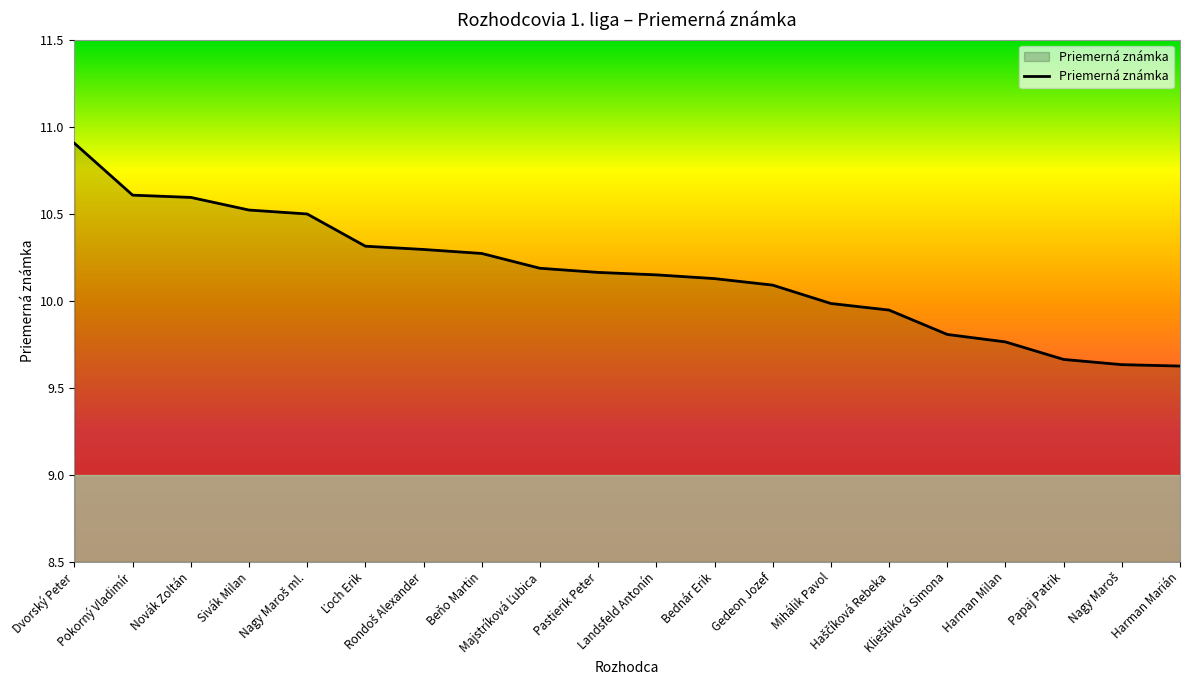

What is the difference between the maximum and minimum values?

1.3